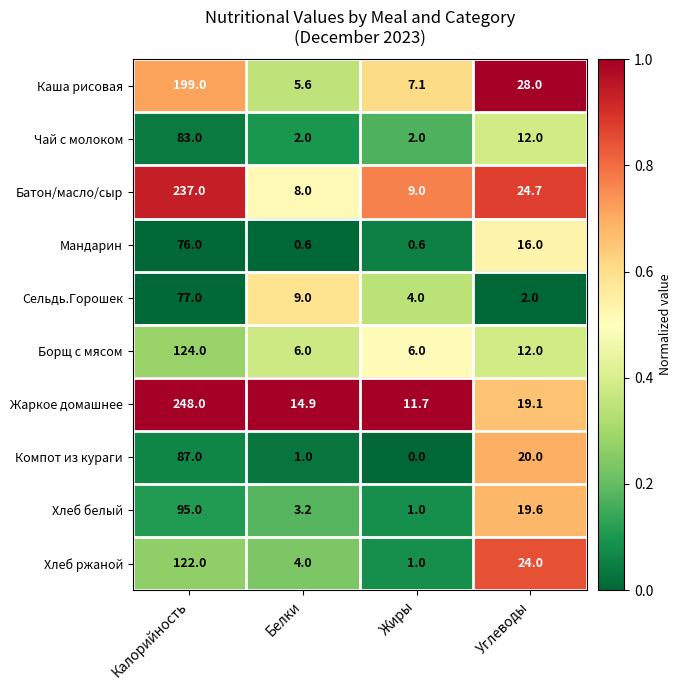

The Жаркое домашнее series shows 19.1 at Углеводы. True or false?

True